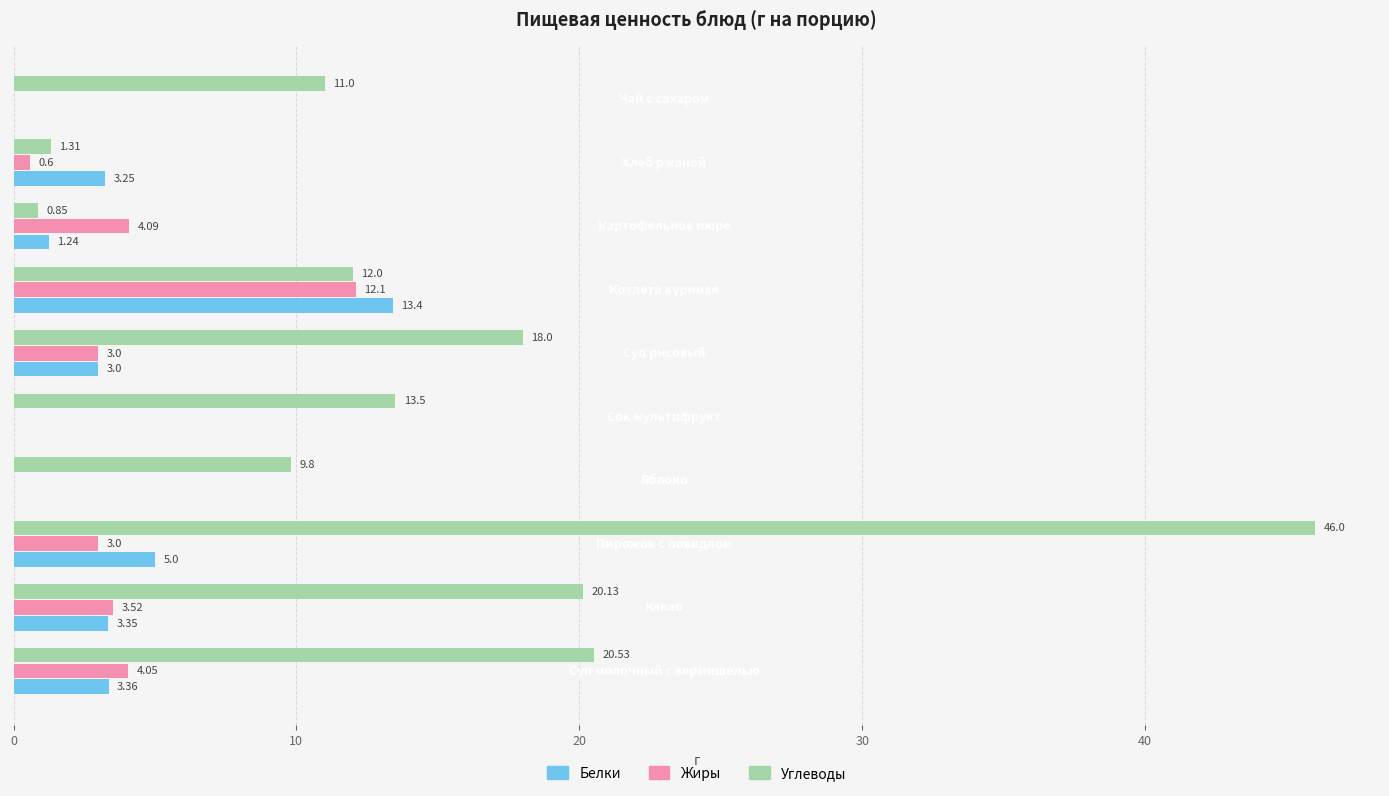

Which series has the largest total across all categories?

Углеводы